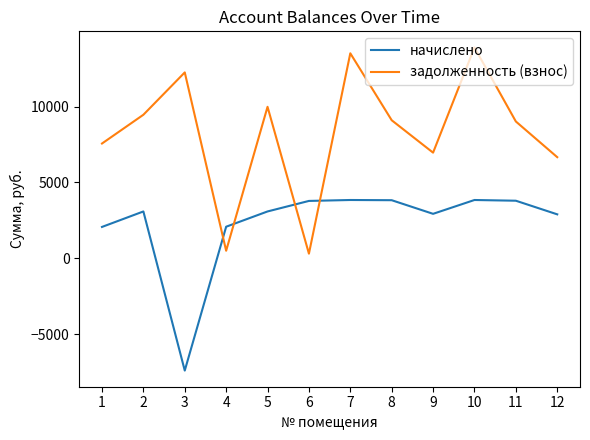

What are all the series names shown in the legend?

начислено, задолженность (взнос)